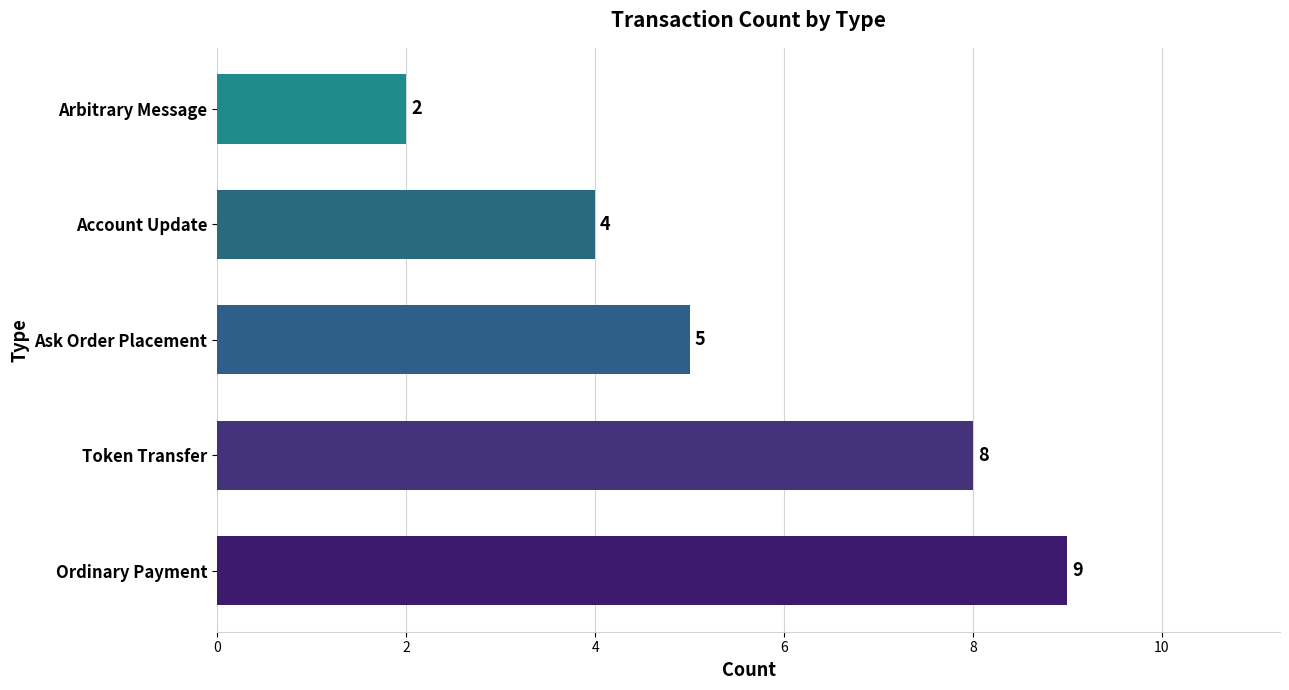

What is the difference between the second highest and minimum values?

6